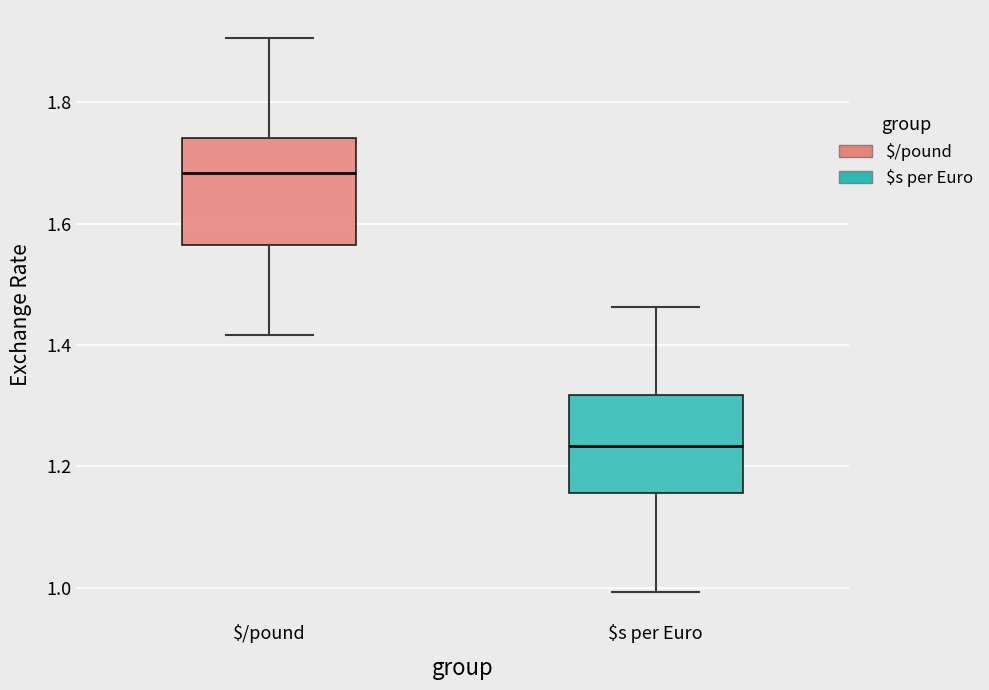

Where is the upper edge of the box for $/pound on the y-axis? The values are not printed on the chart, so give them approximately, as read against the axis.

1.74